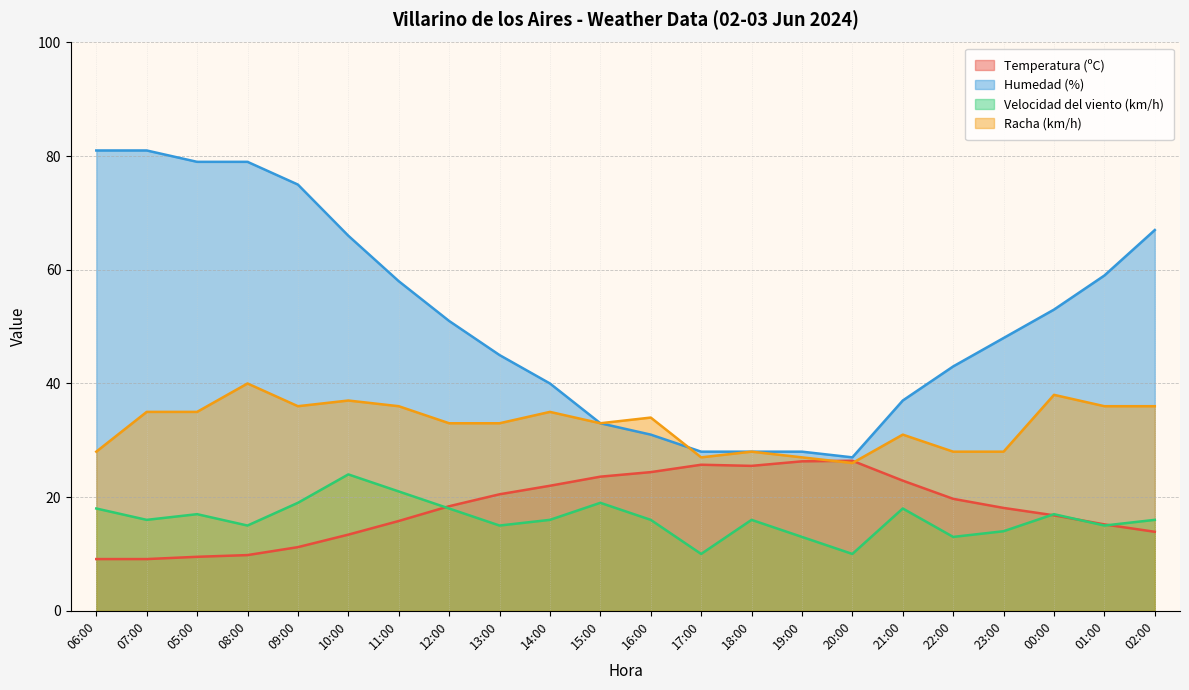

True or false: Temperatura (ºC) has a value of 24.4 at 16:00.

True